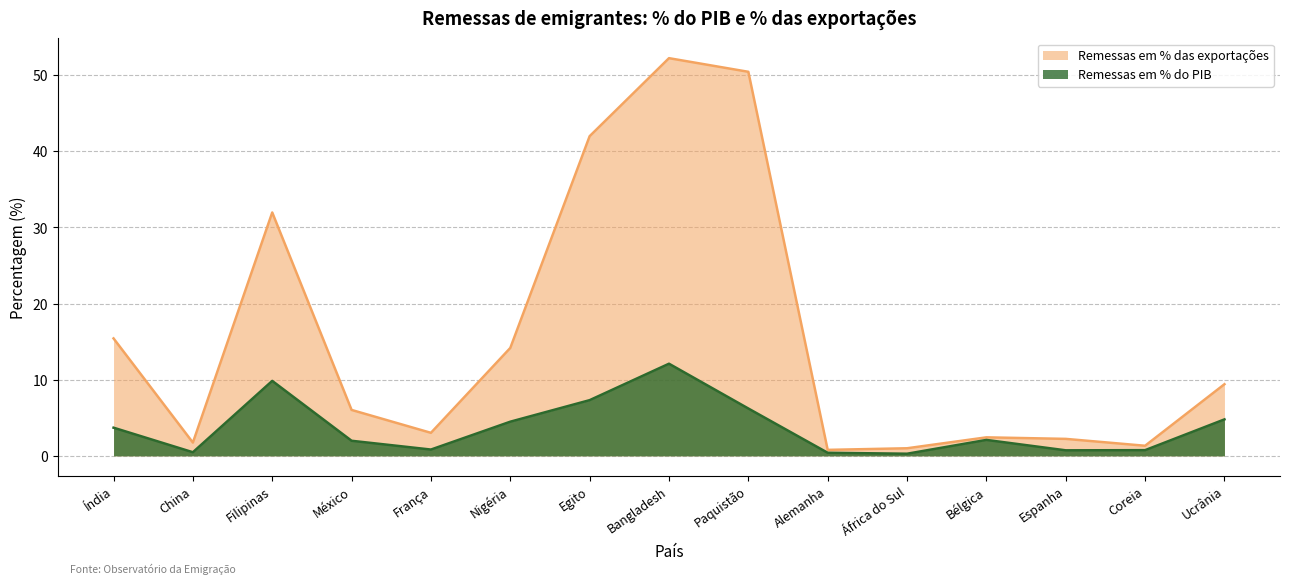

List the series in order of their overall mean, highest first.

Remessas em % das exportações, Remessas em % do PIB